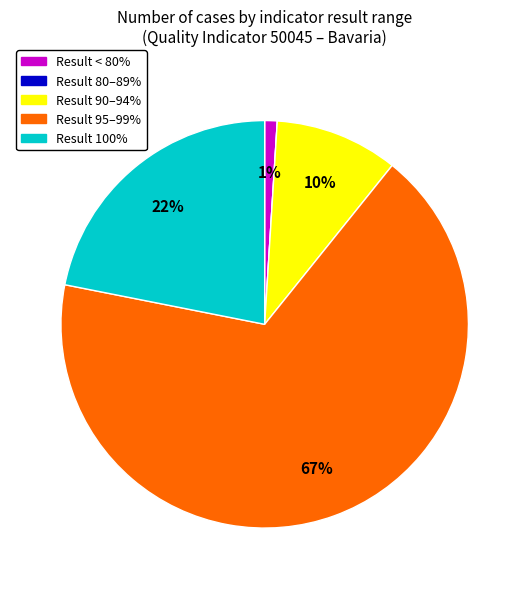

Is there any slice that represents more than half of the pie?

Yes